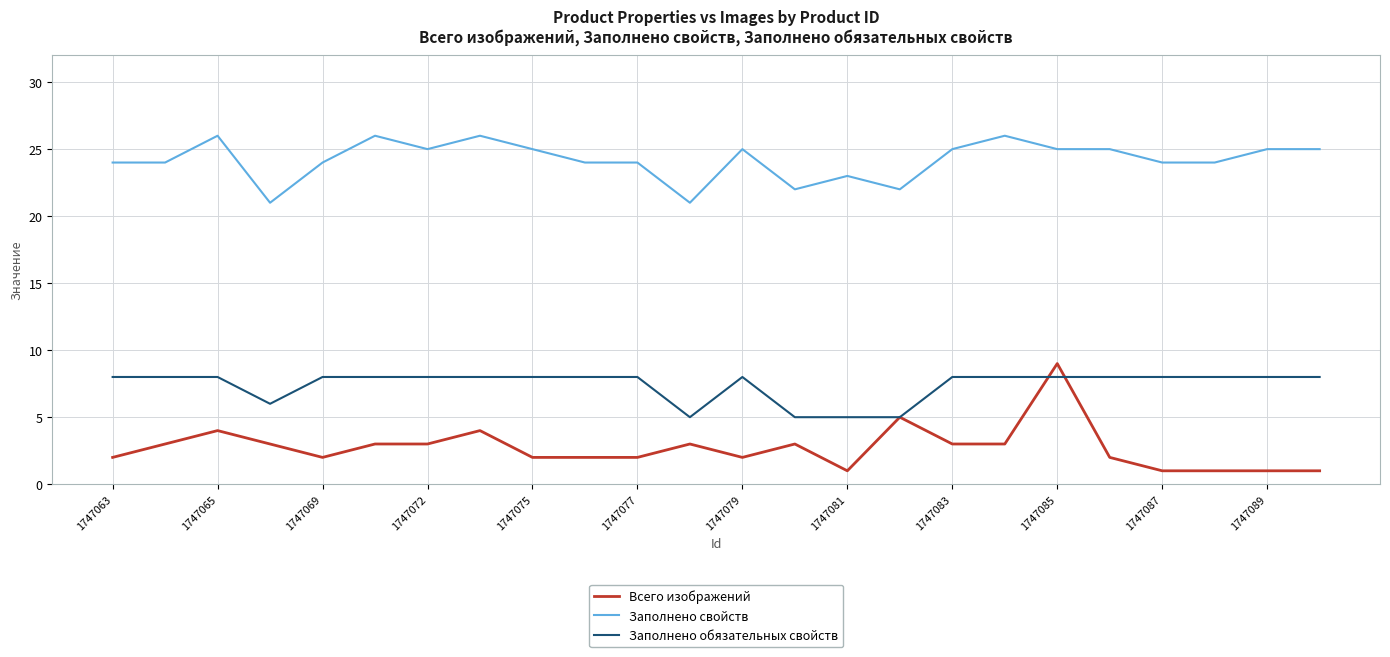

What is the maximum value for Заполнено обязательных свойств?

8